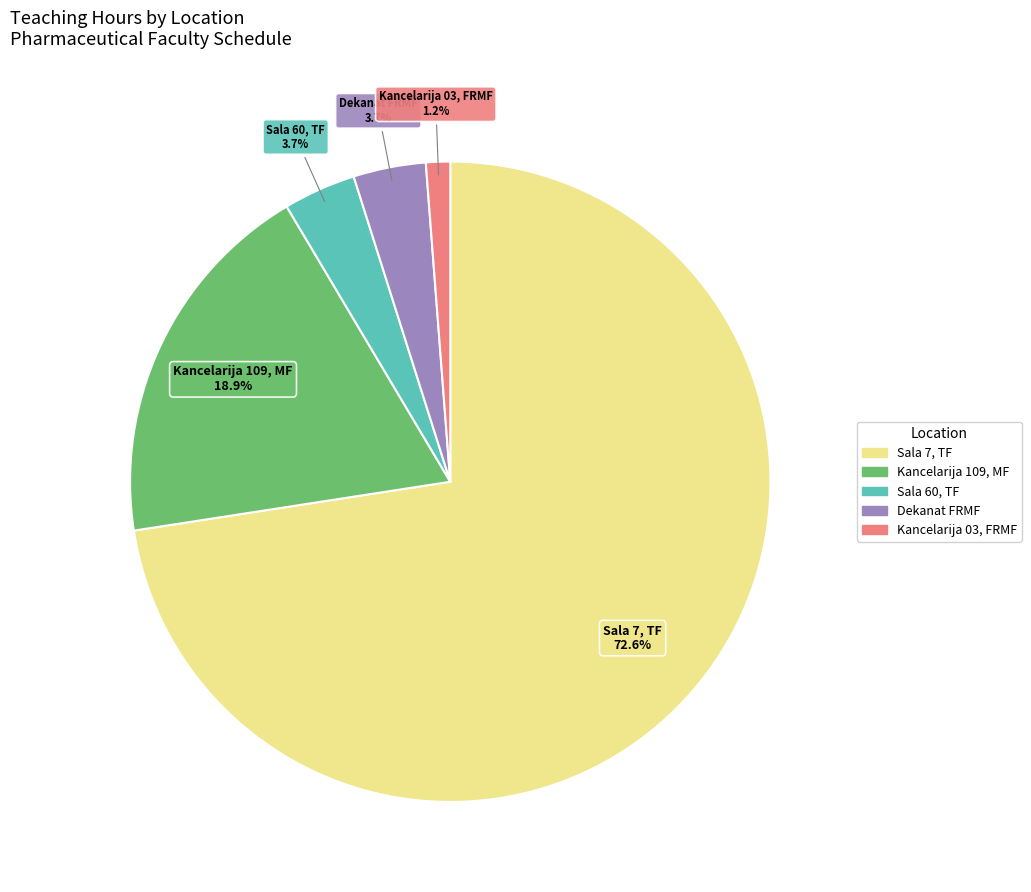

Is there any slice that represents more than half of the pie?

Yes